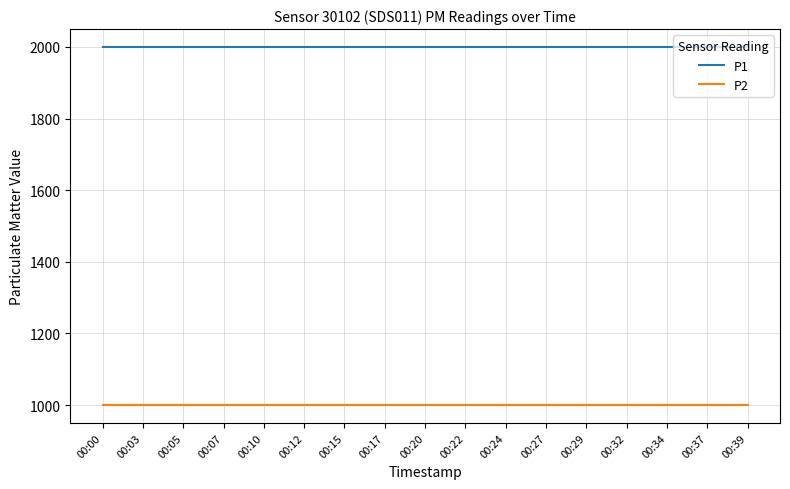

Reading right to left, extract all data points from this chart.

P1: 1999.9	1999.9	1999.9	1999.9	1999.9	1999.9	1999.9	1999.9	1999.9	1999.9	1999.9	1999.9	1999.9	1999.9	1999.9	1999.9	1999.9
P2: 999.9	999.9	999.9	999.9	999.9	999.9	999.9	999.9	999.9	999.9	999.9	999.9	999.9	999.9	999.9	999.9	999.9